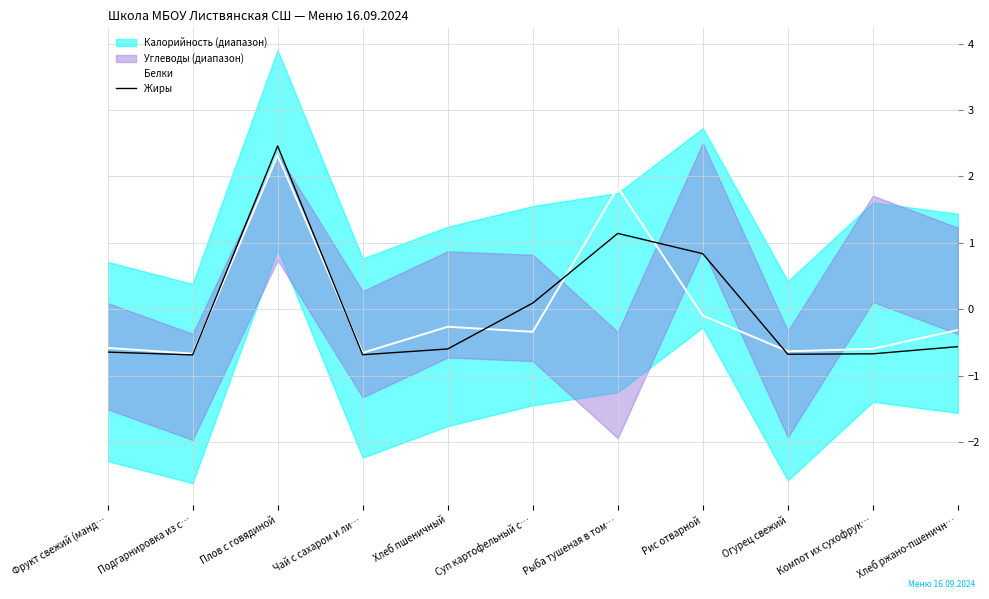

How many interior local valleys does the Белки series have?

4